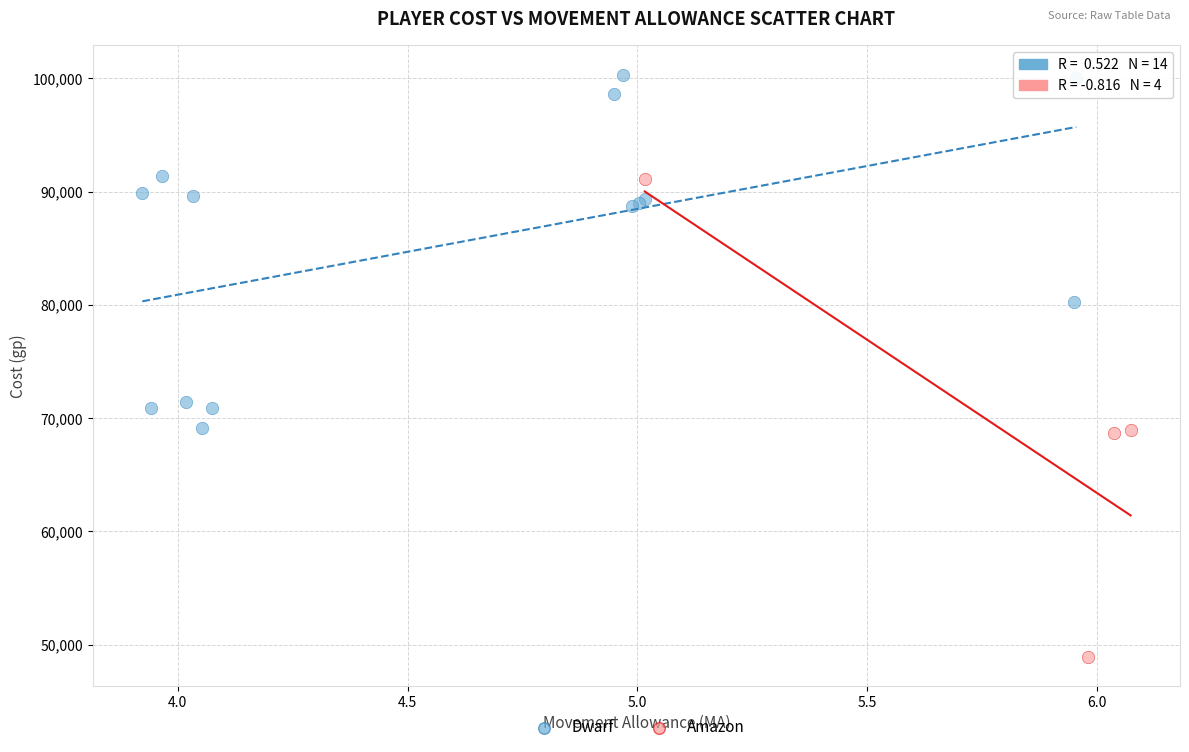

Which series reaches the maximum Y coordinate?

Dwarf